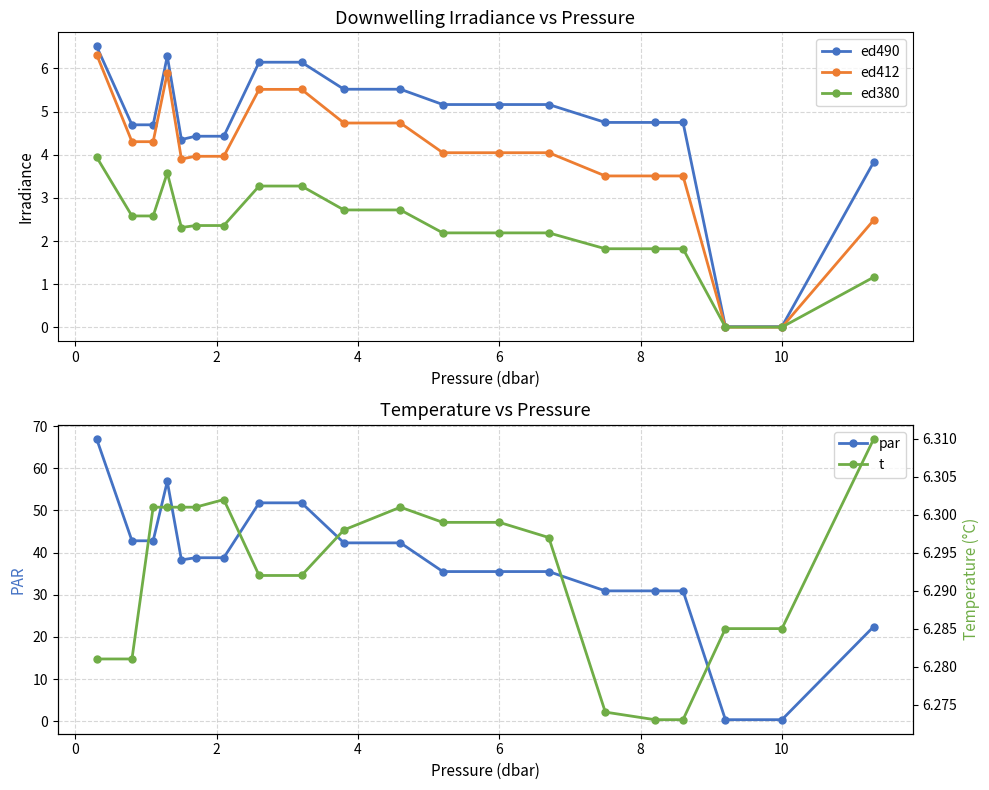

What is the highest value of the ed490 series?

6.5